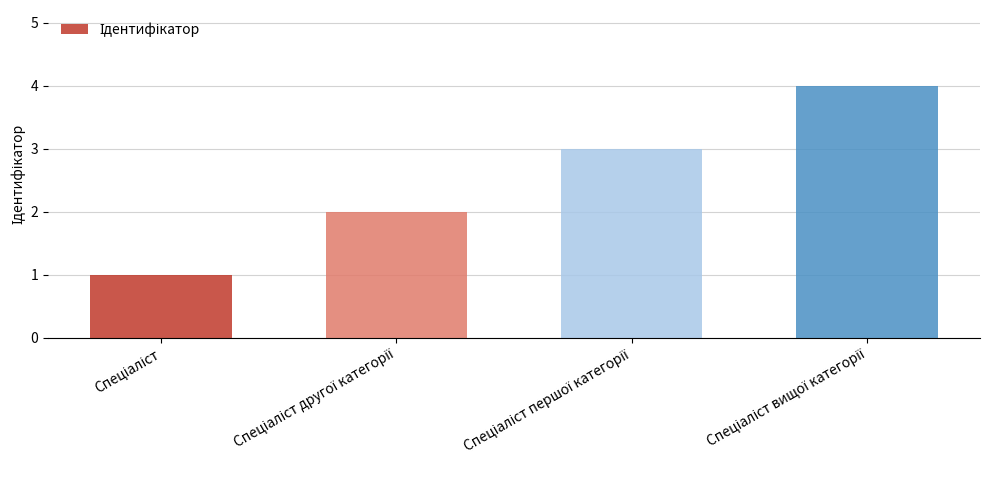

What is the maximum value shown in the chart?

4